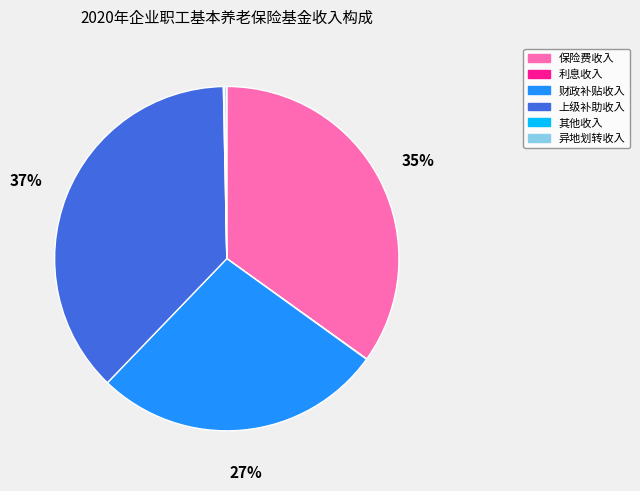

To the nearest percent, what is the difference between the largest and smallest slice percentages?

37%